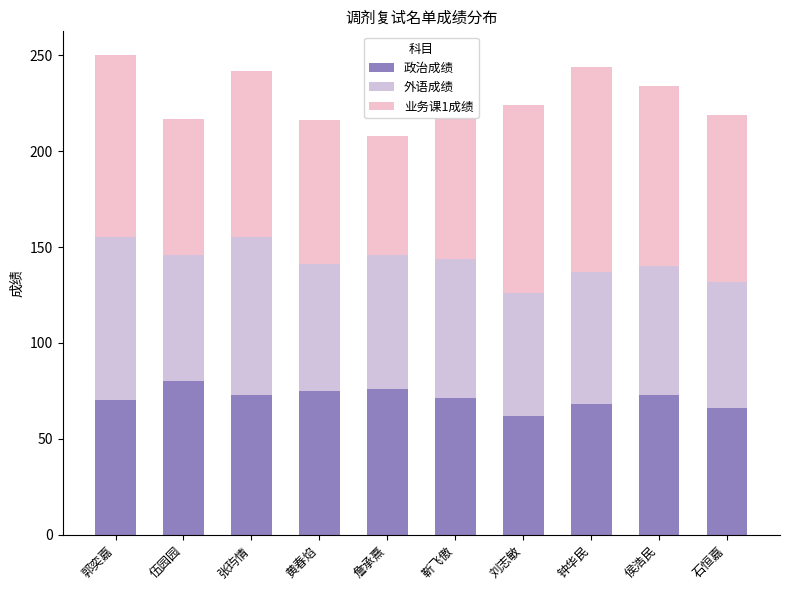

Count the number of categories in the chart.

10